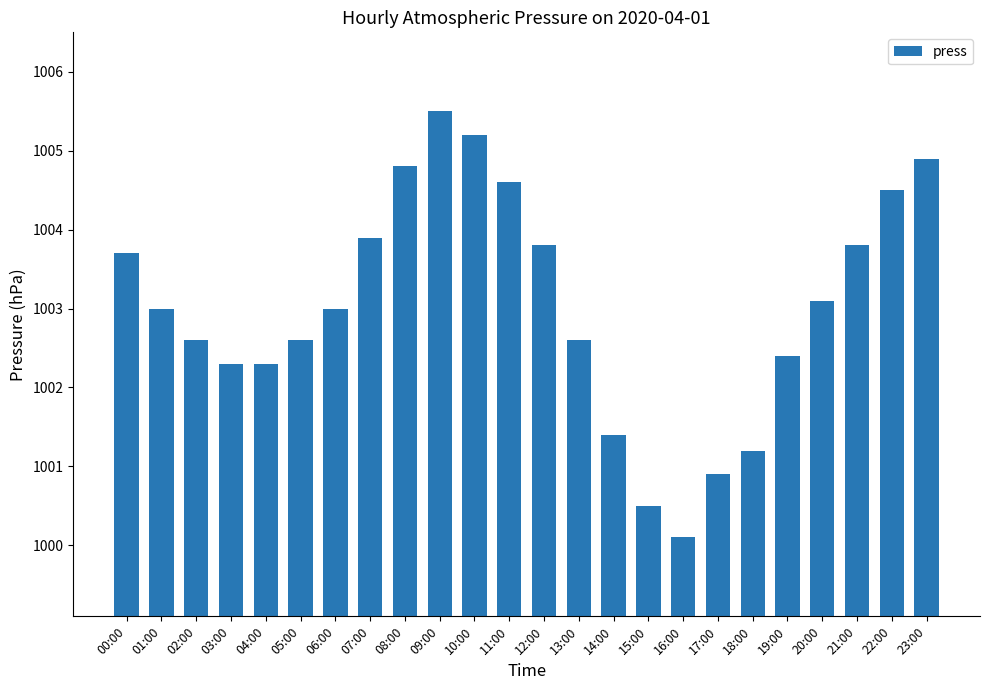

What is the difference between the second highest and second lowest values?

4.7